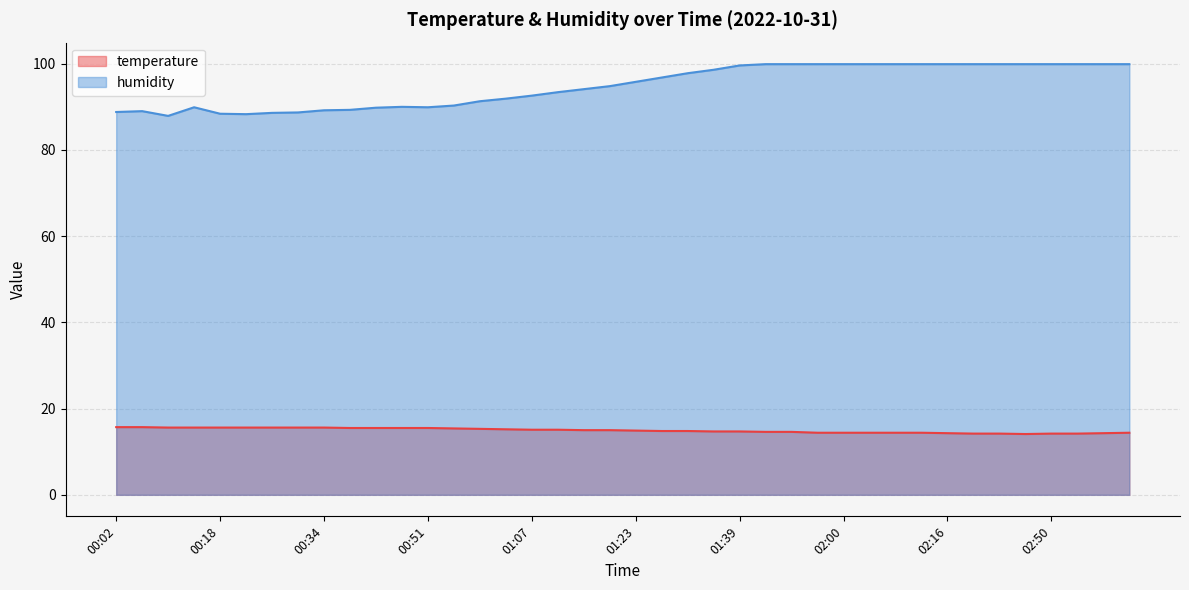

What is the label of the 37th point from the left?

02:50